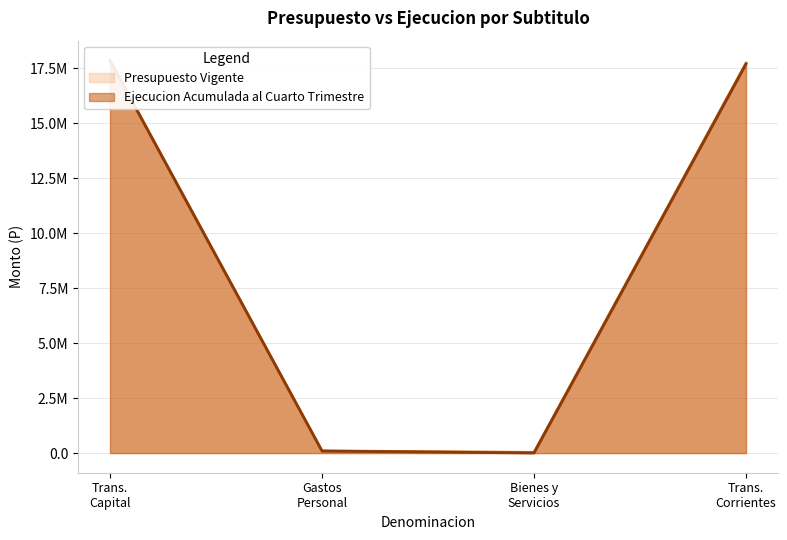

At which label does Presupuesto Vigente first exceed 17736458?

Trans. Capital